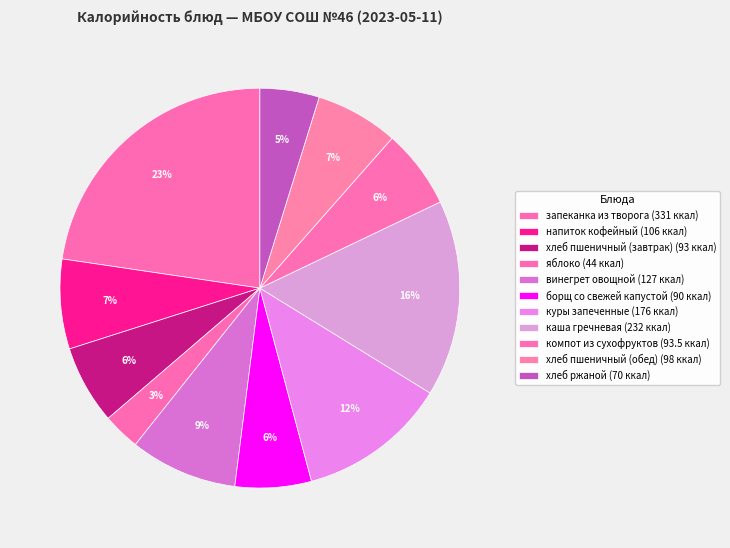

Count the number of slices in the pie.

11